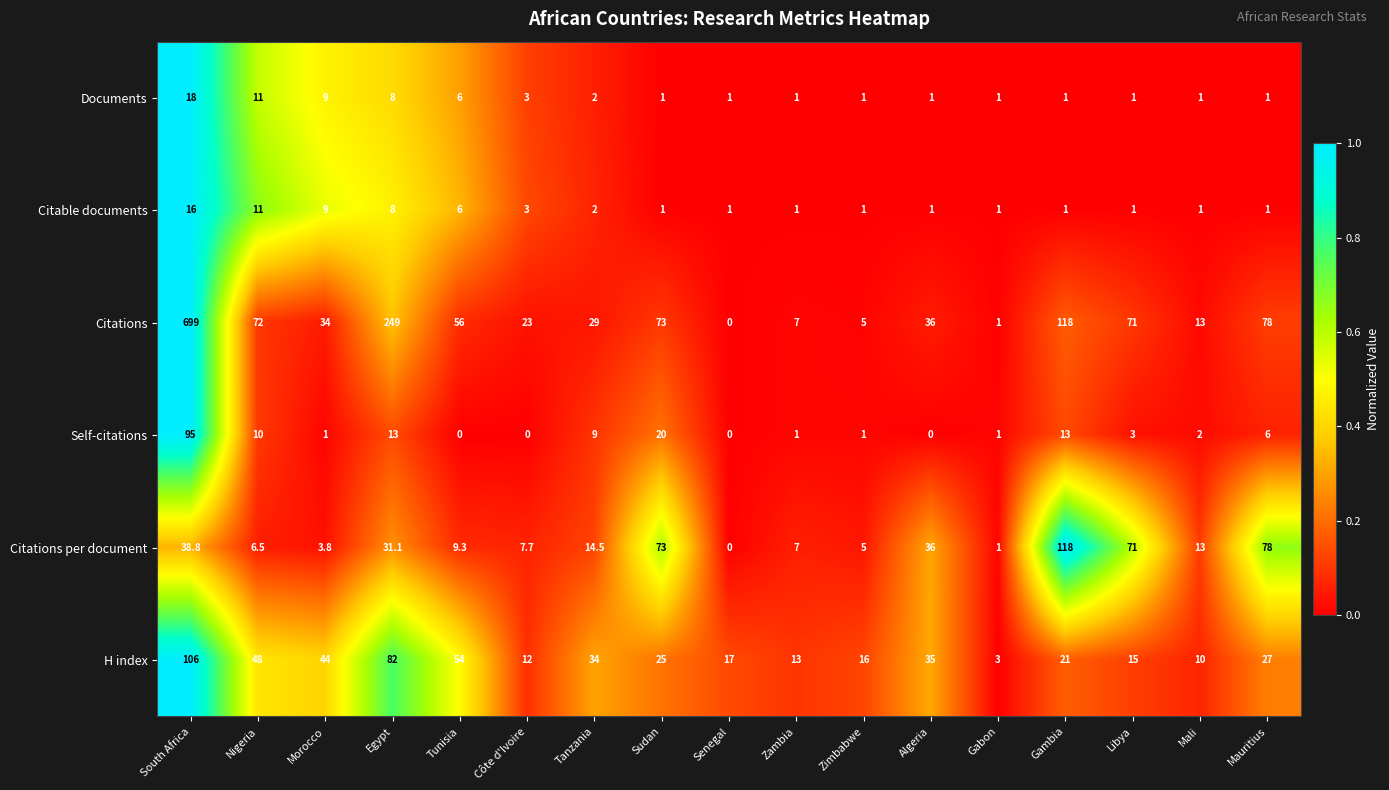

What is the maximum value shown in the chart?

699.0